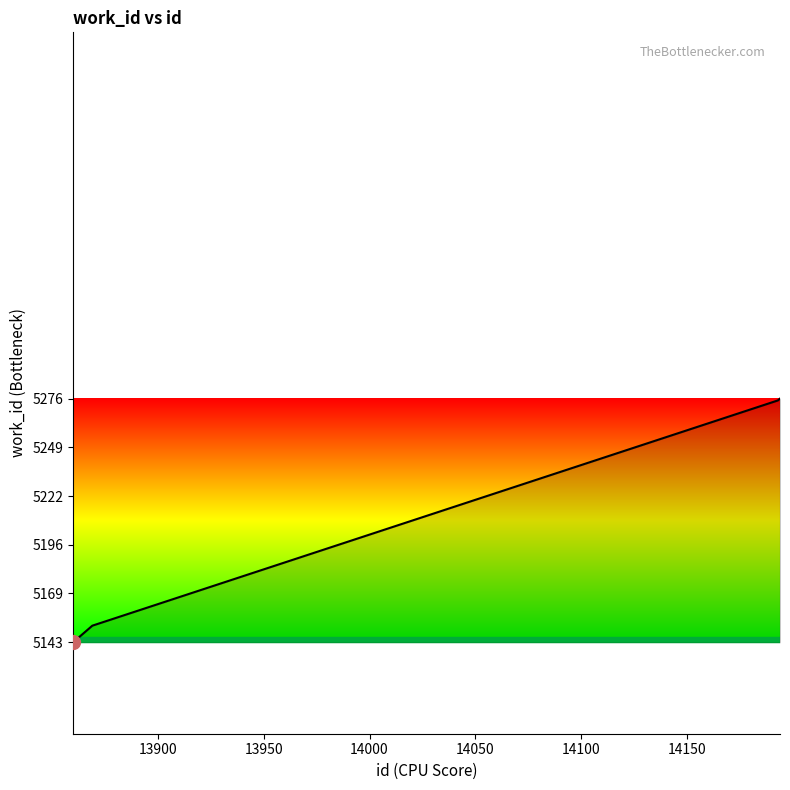

What is the difference between the maximum and minimum values?

133